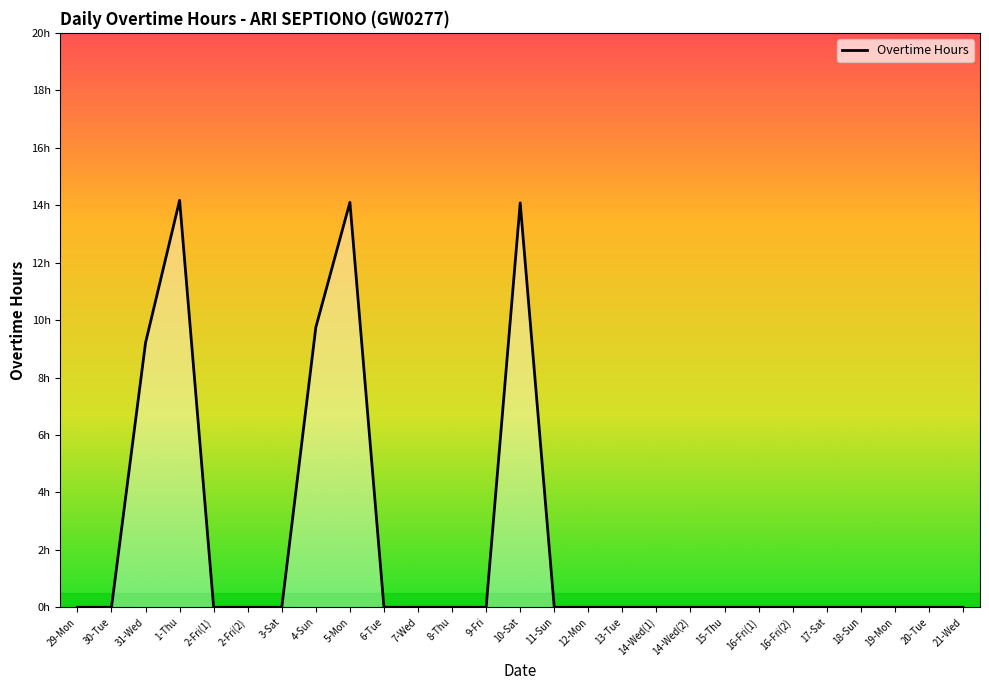

Is this an area chart (filled region under the line)?

Yes